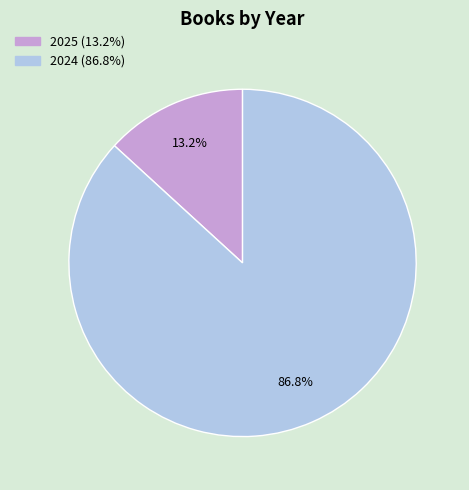

What percentage is the 2024 slice, to the nearest percent?

87%